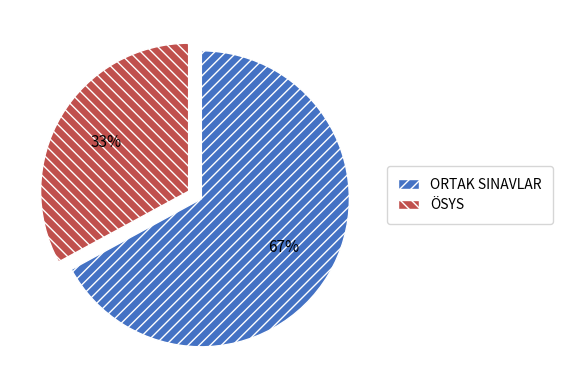

Is the sum of ÖSYS and ORTAK SINAVLAR greater than half?

Yes